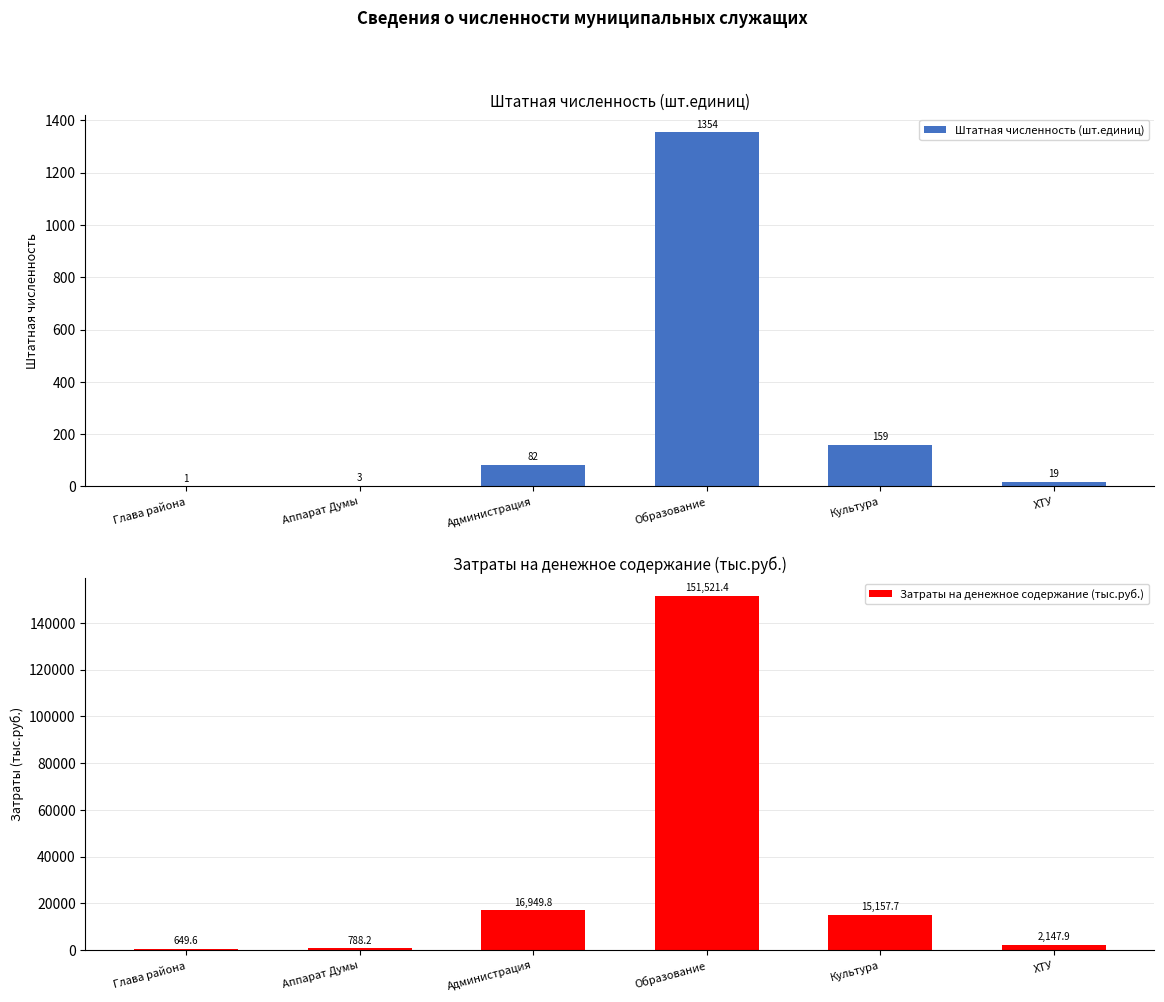

Is the value of Затраты на денежное содержание (тыс.руб.) at Культура greater than the value of Штатная численность (шт.единиц) at Аппарат Думы?

Yes